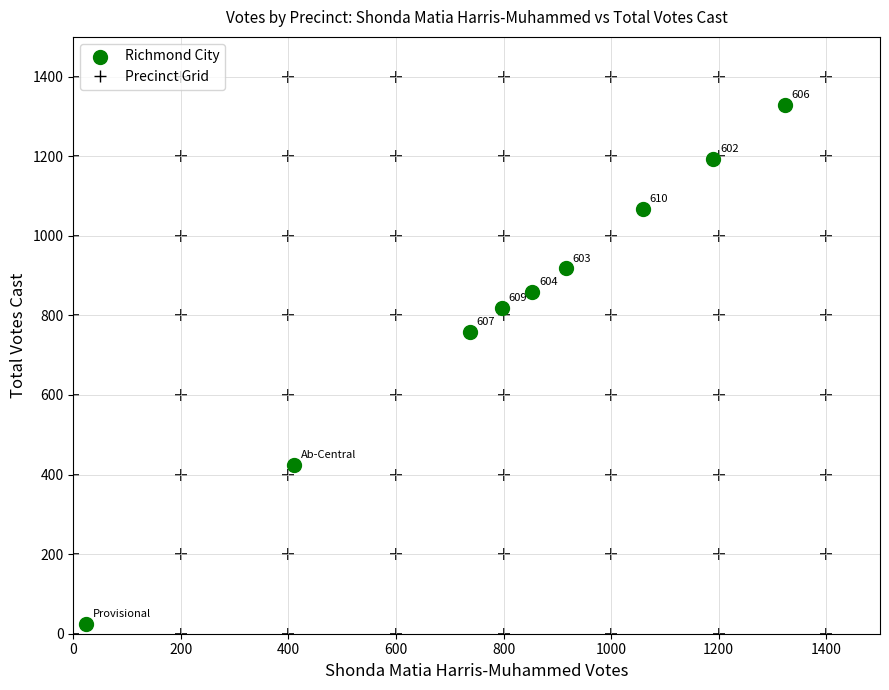

What Y value in the scatter plot is closest to 676?

759